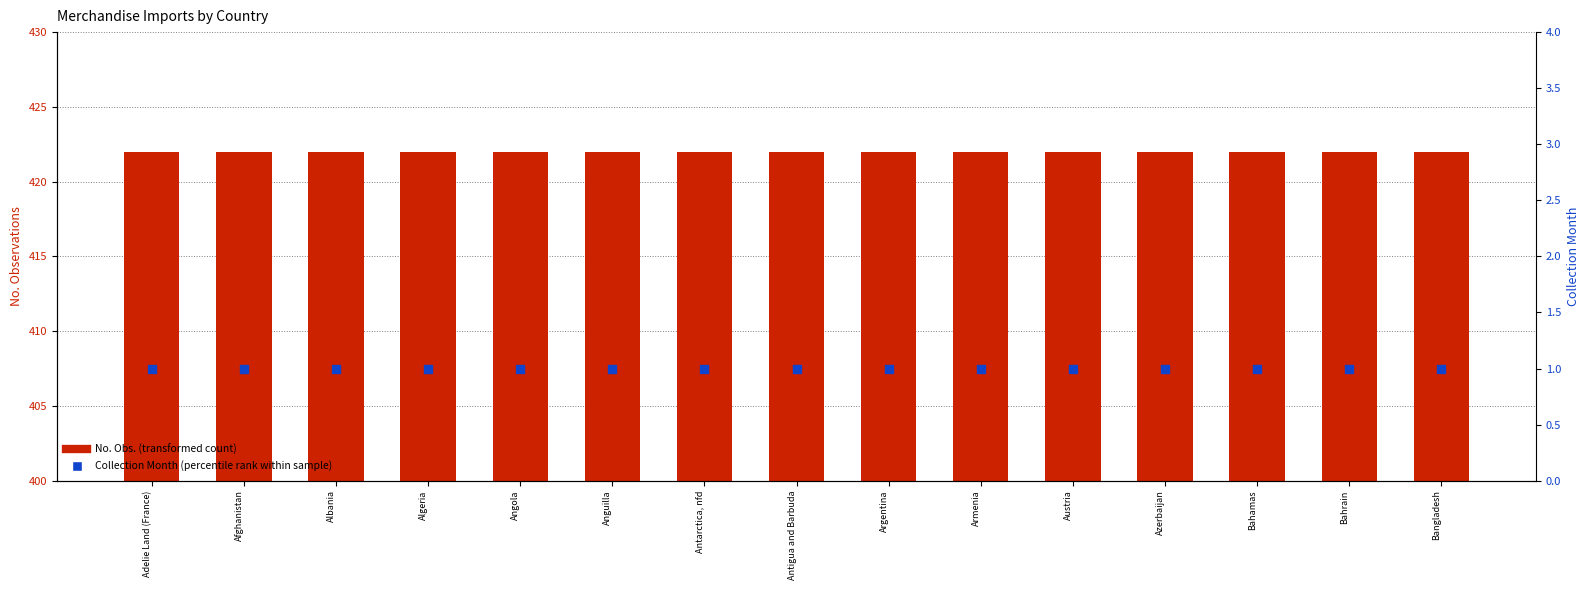

What are all the series names shown in the legend?

No. Obs. (transformed count), Collection Month (percentile rank)